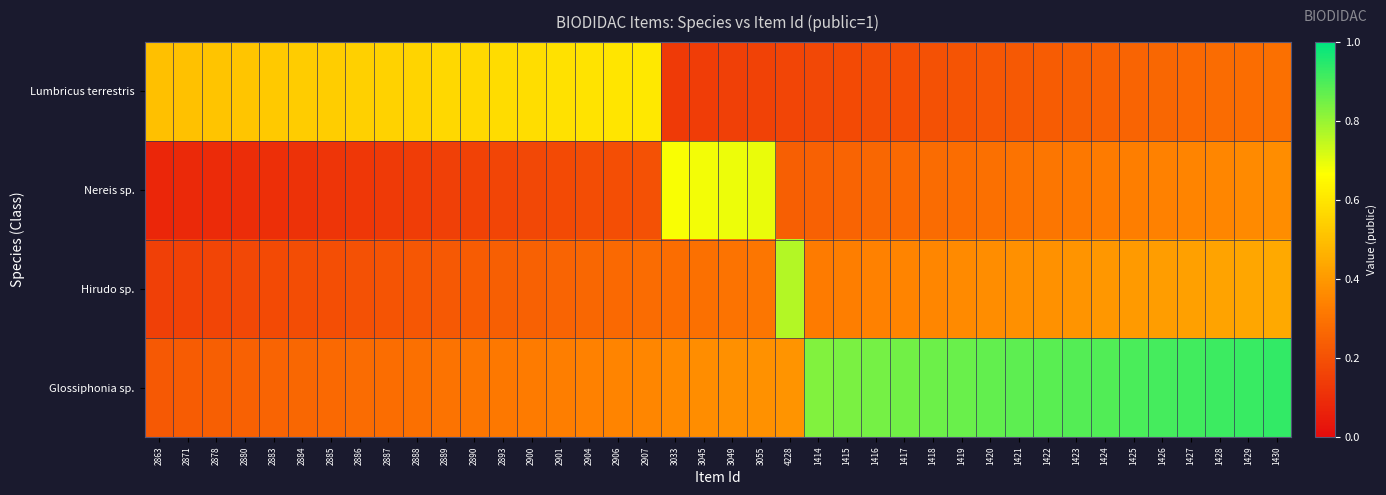

At which category does the chart reach its peak across all series?

1430